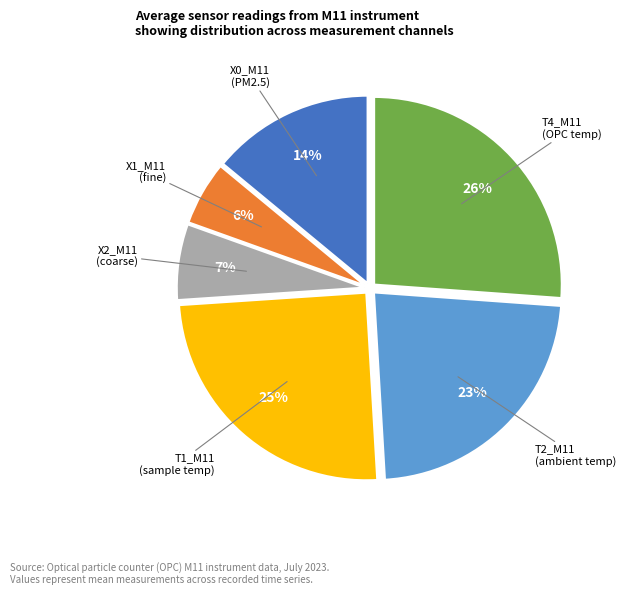

Is the sum of T1_M11 (sample temp) and X2_M11 (coarse) greater than half?

No